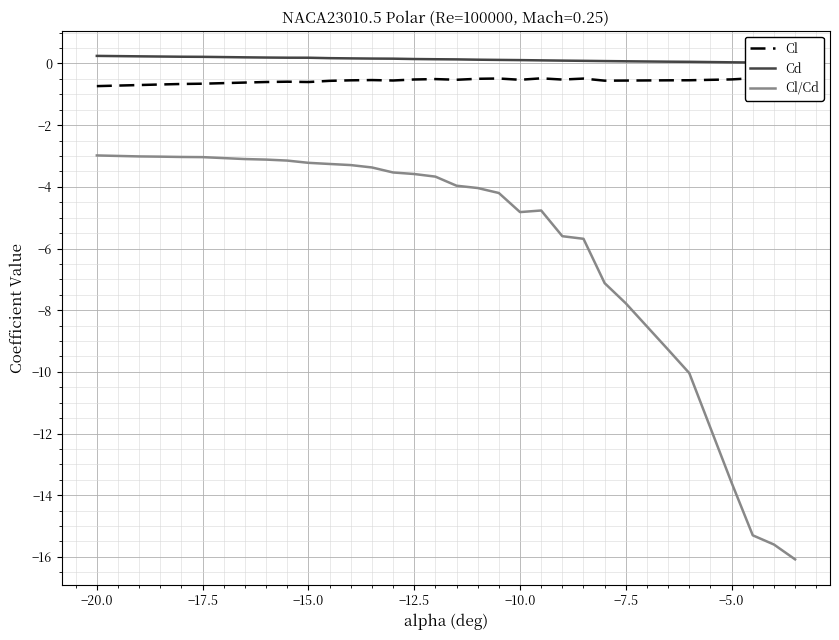

Which series has the largest range (max minus min)?

Cl/Cd